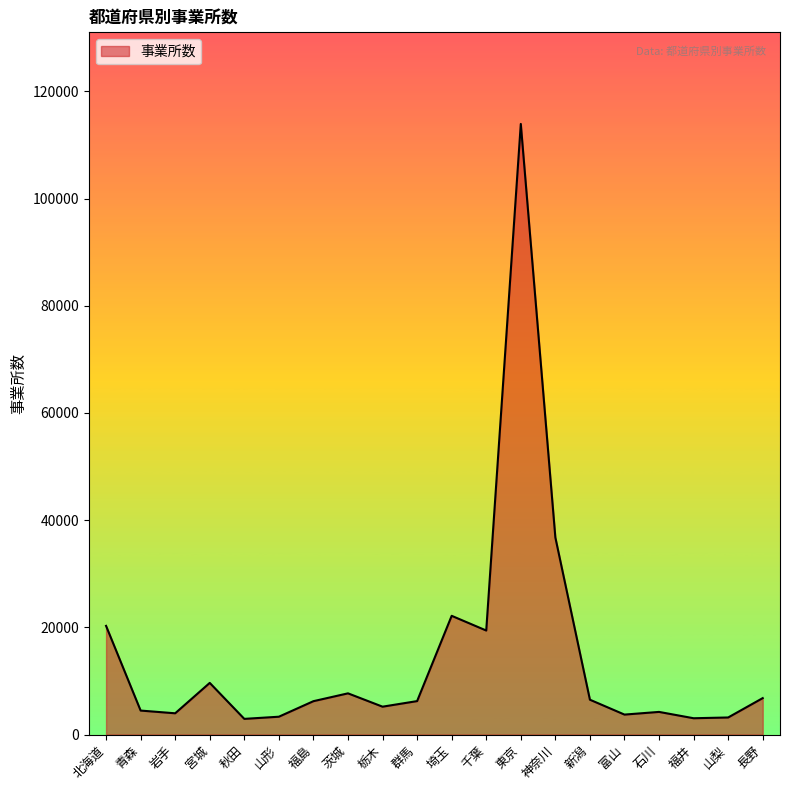

The value at 長野 is 6803. True or false?

True